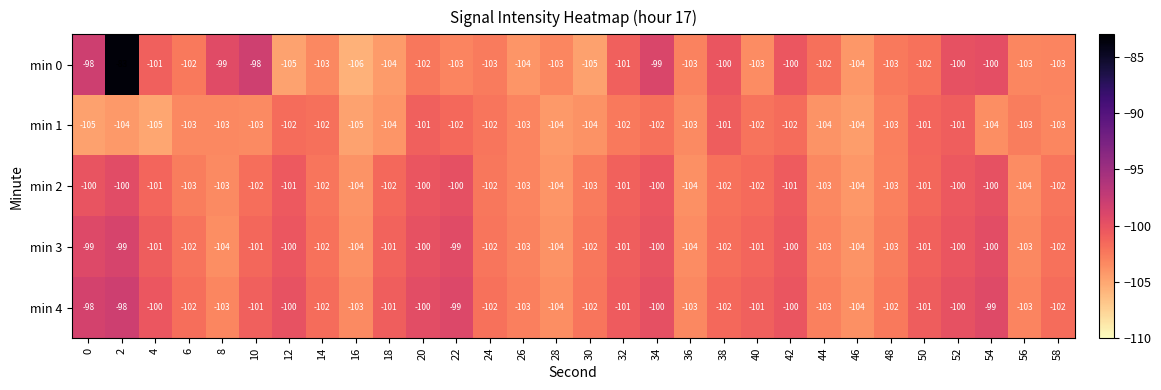

Is the value of min 0 at 38 greater than the value of min 4 at 28?

Yes